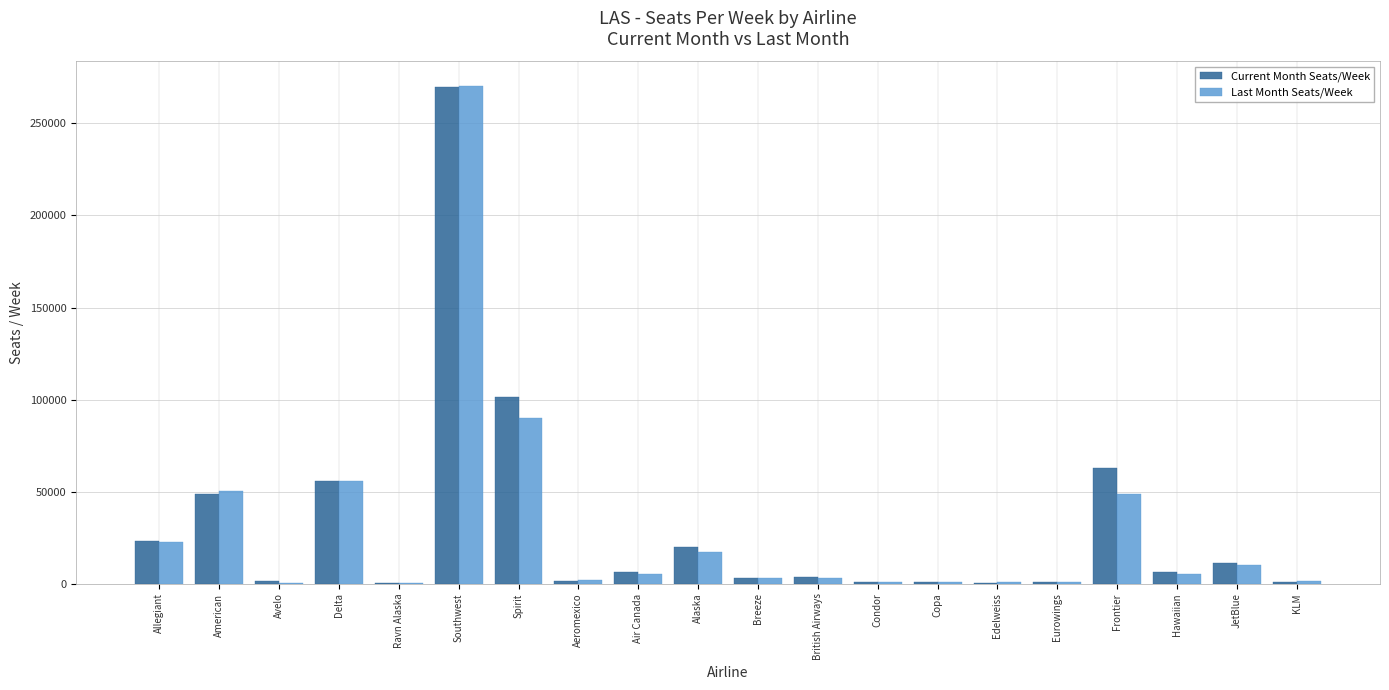

Which series changed the most between Spirit and Eurowings?

Current Month Seats/Week